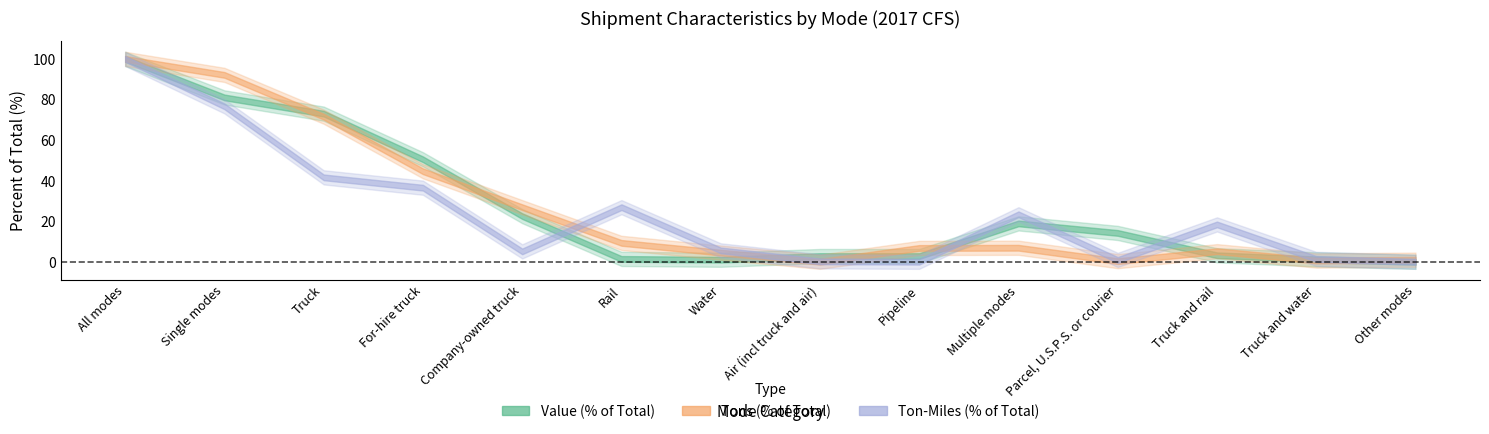

Where is the first local maximum for Value Pct?

Multiple modes